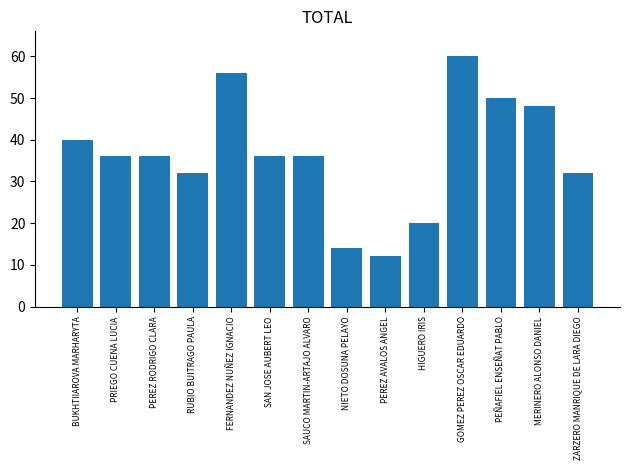

How many data points does each series have?

14